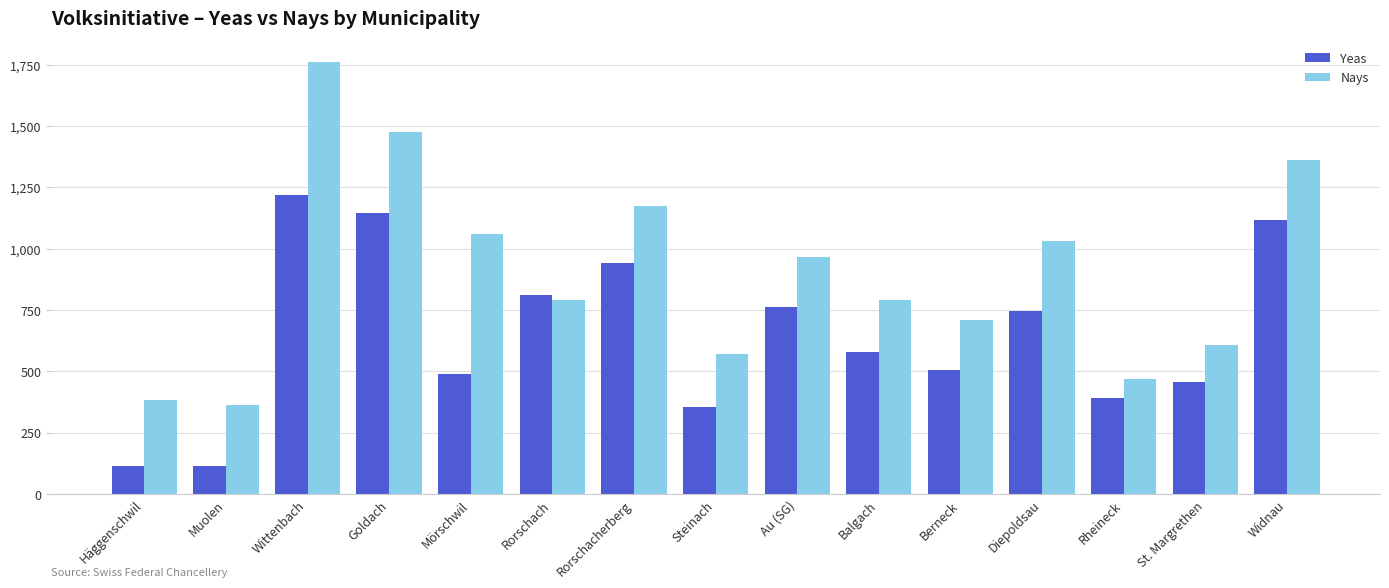

What is the difference between the second highest and second lowest values in the Yeas series?

1030